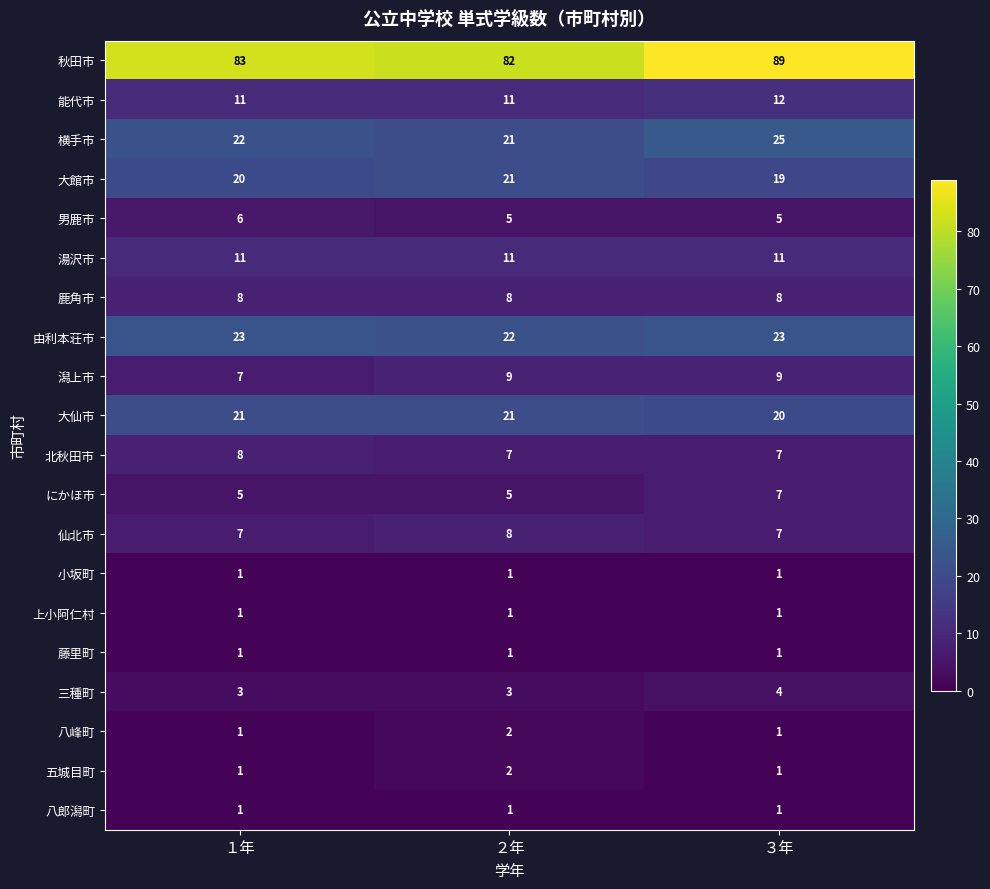

Which series has the widest spread of values?

秋田市